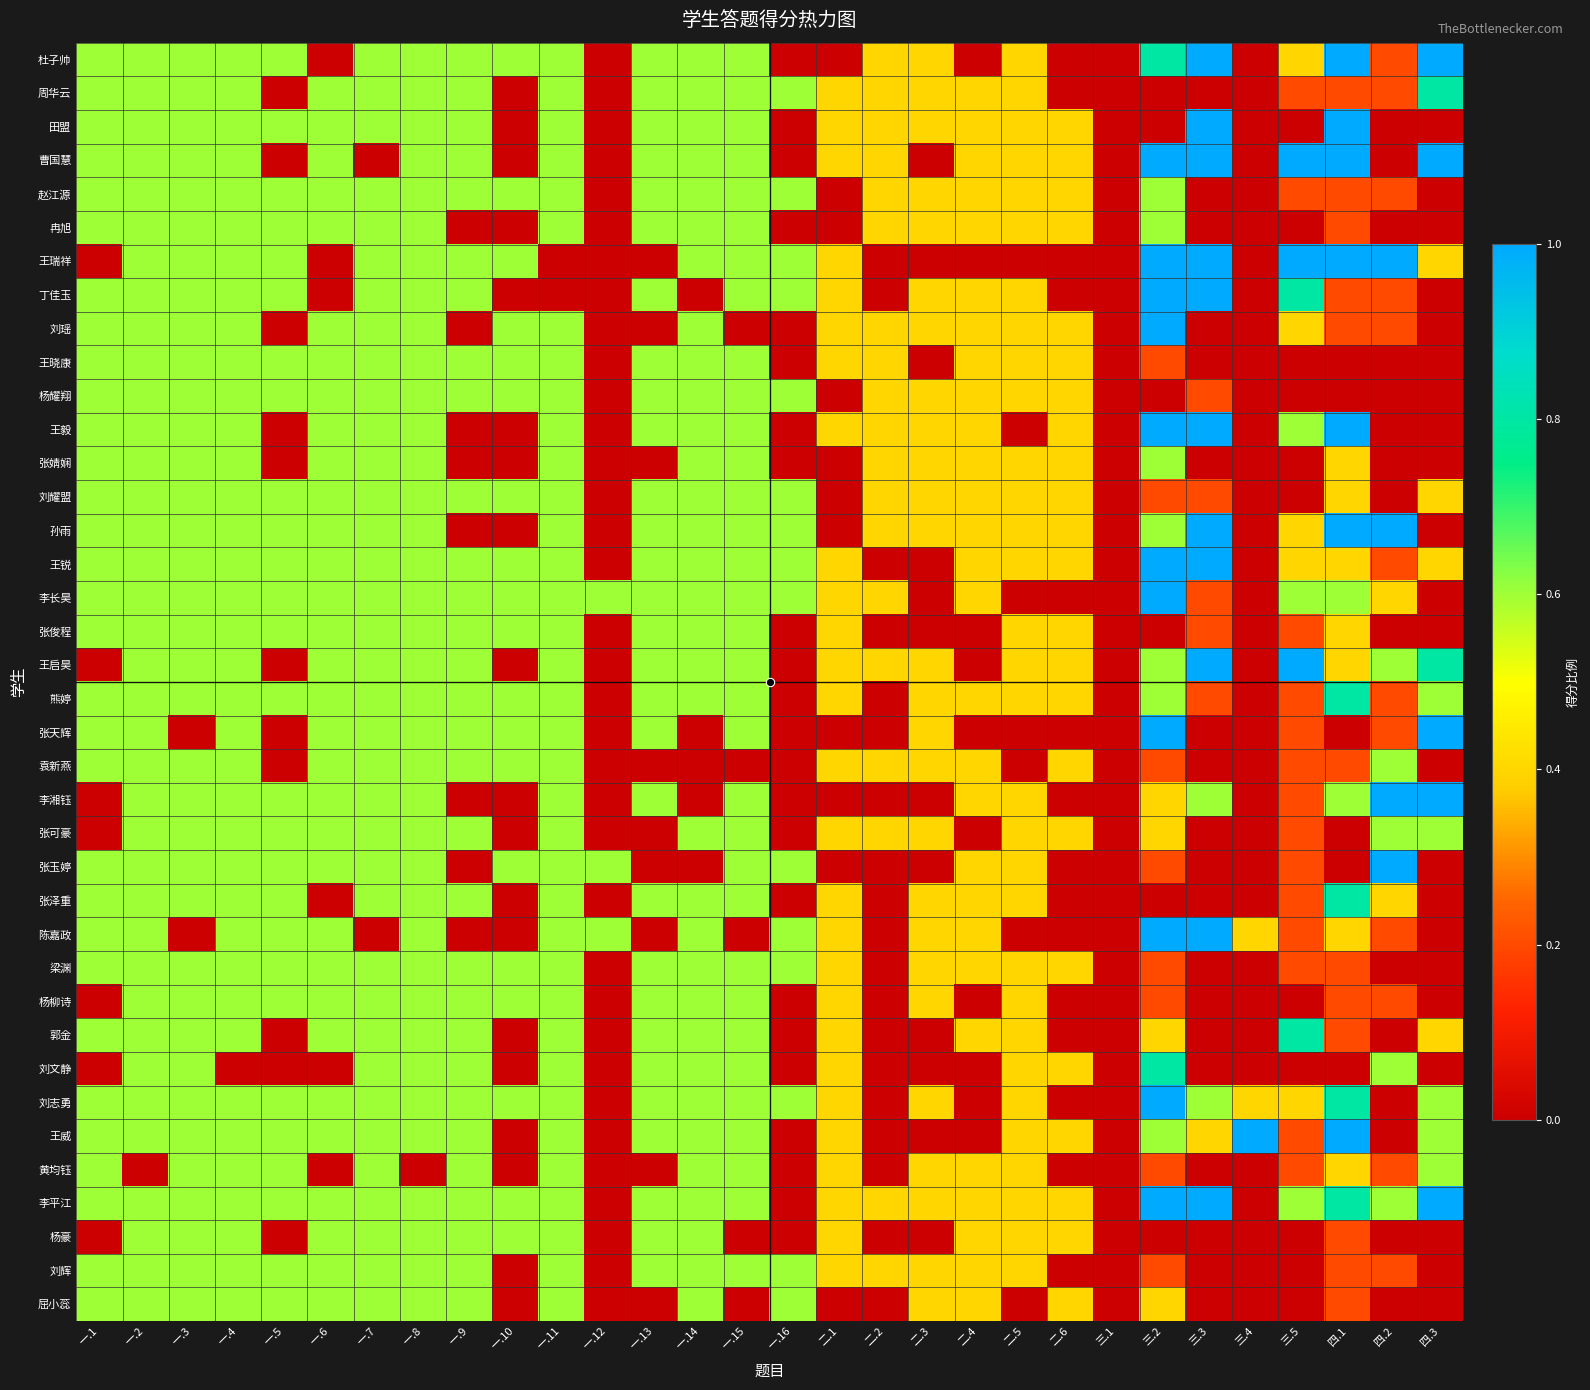

Between 三.2 and 一.12, which is larger?

三.2